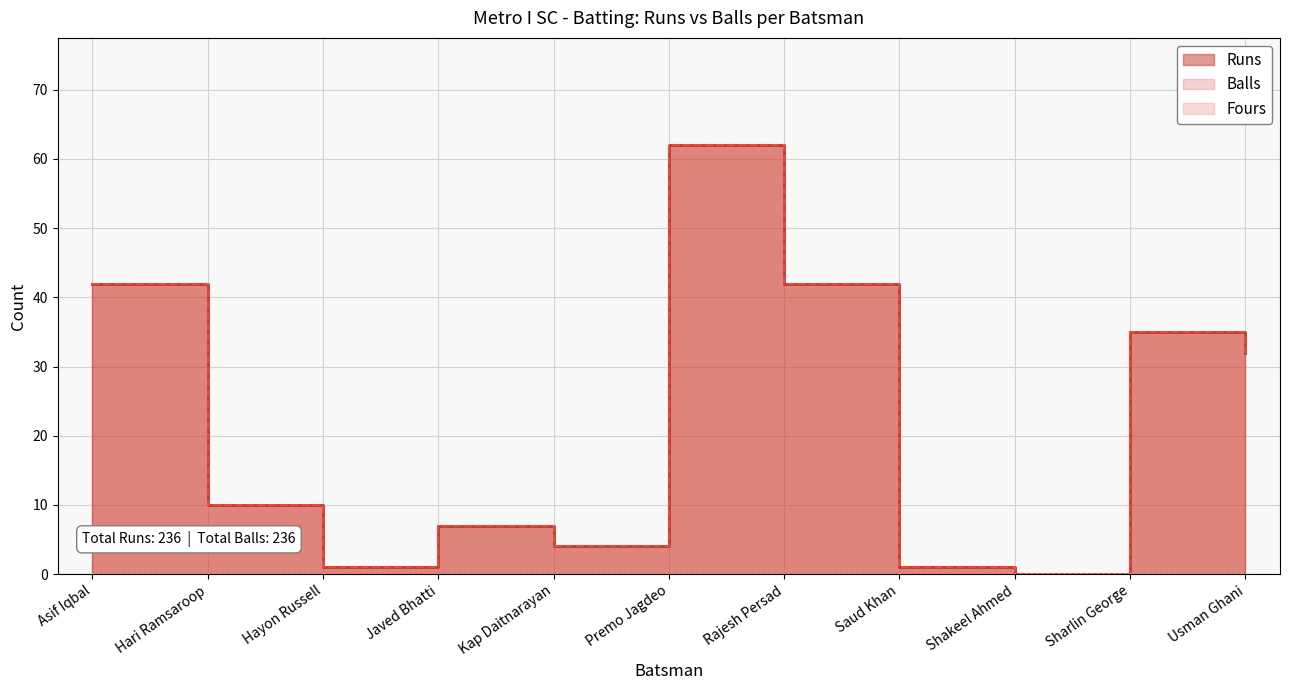

At how many categories does at least one series exceed 32?

4